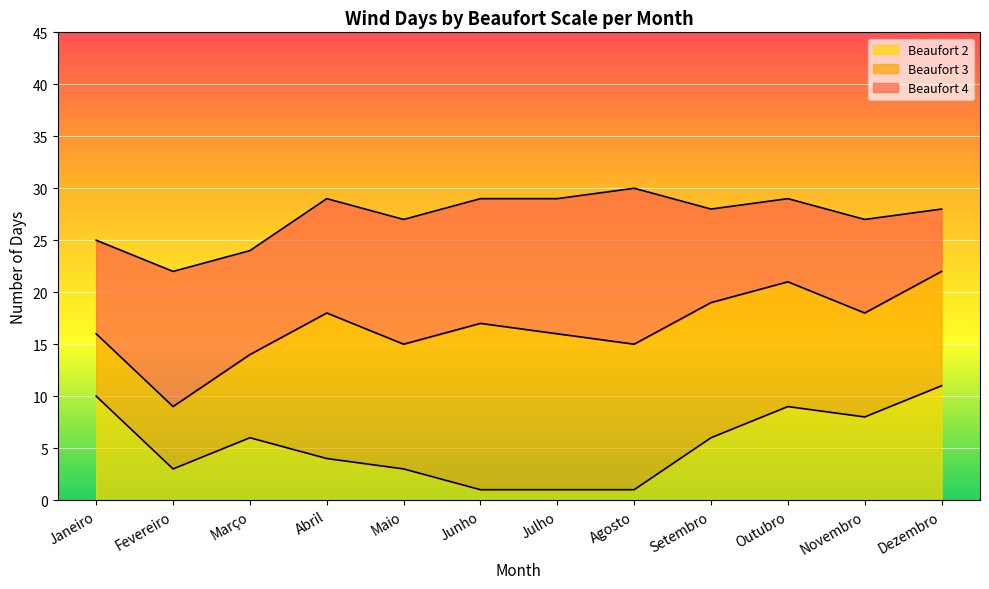

What are all the series names shown in the legend?

Beaufort 2, Beaufort 3, Beaufort 4